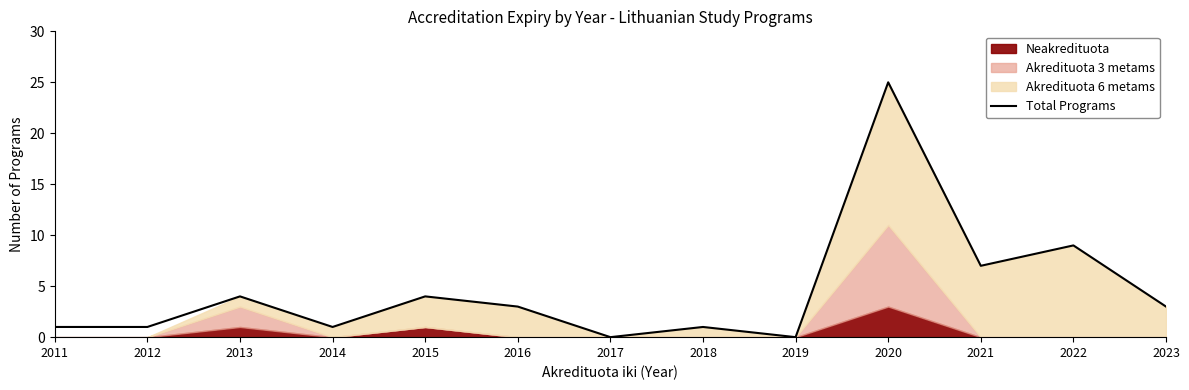

Where does the data first go above 3?

2013